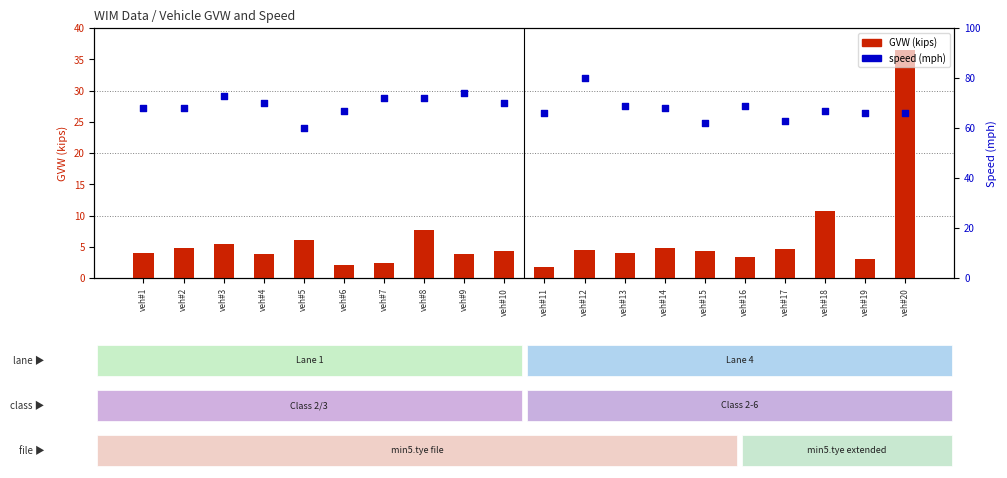

Which series has the largest total across all categories?

Speed (mph)